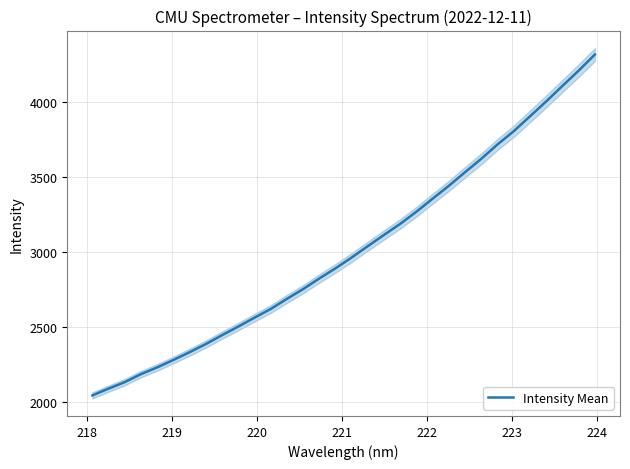

What is the smallest value displayed?

2045.5